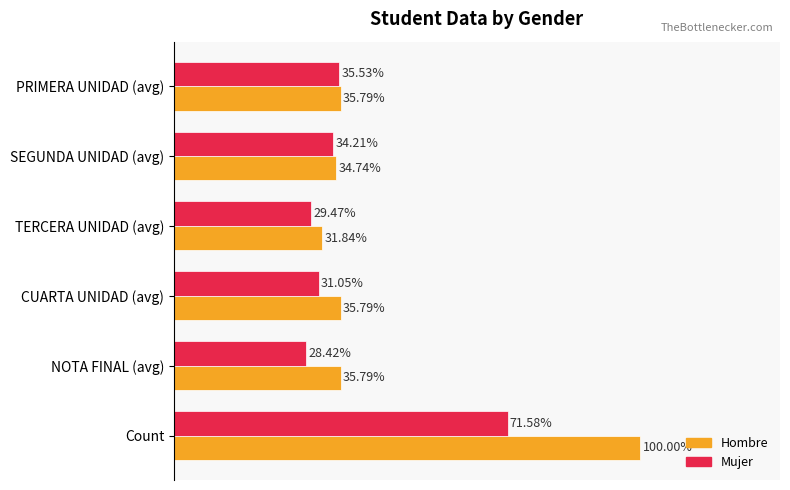

Which category has the lowest value in the Mujer series?

NOTA FINAL (avg)